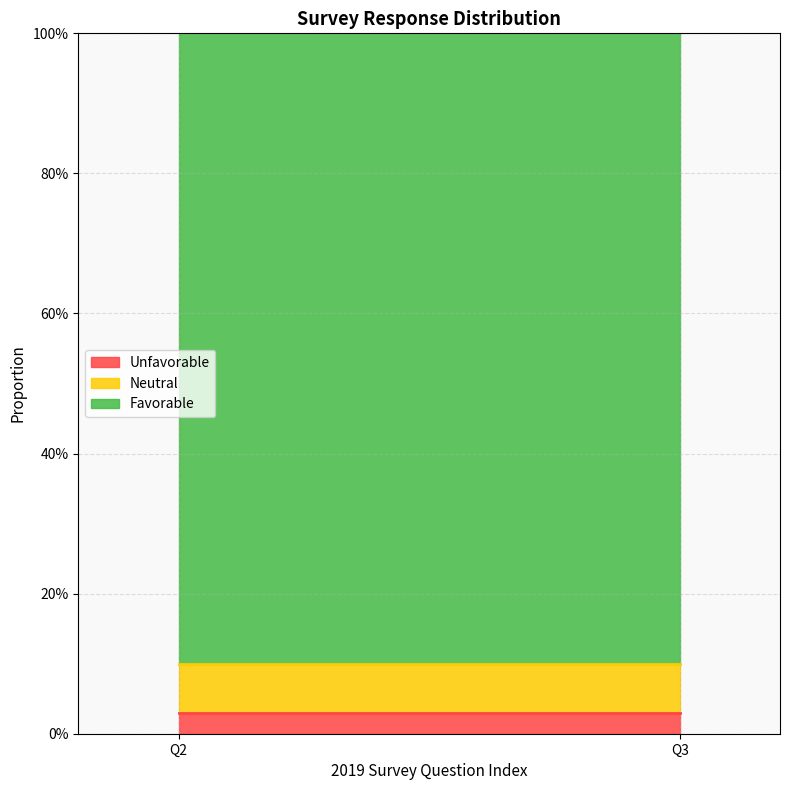

Reading left to right, extract all data points from this chart.

Unfavorable: 0.0	0.0
Neutral: 0.1	0.1
Favorable: 0.9	0.9